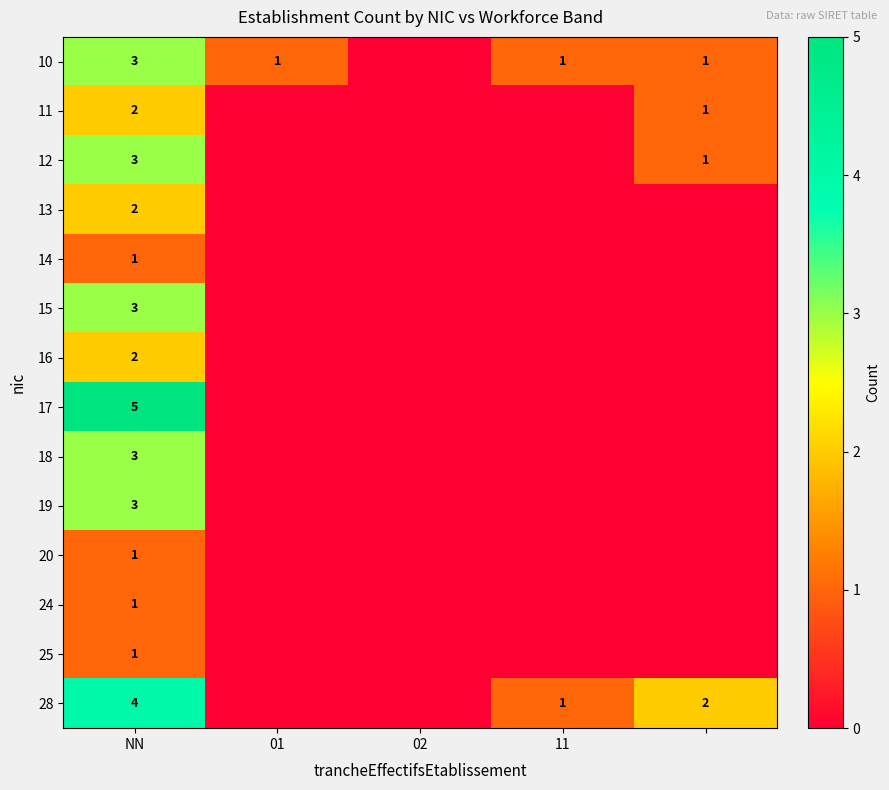

Is it true that 20 equals 2 at NN?

False